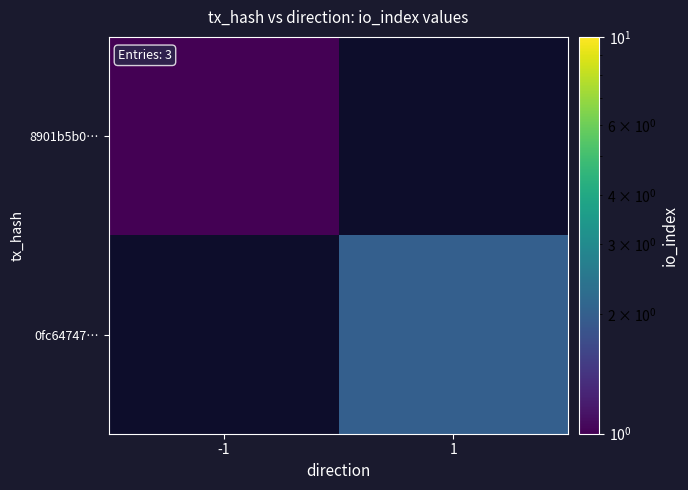

Is the value of 8901b5b0… at -1 greater than the value of 0fc64747… at 1?

No